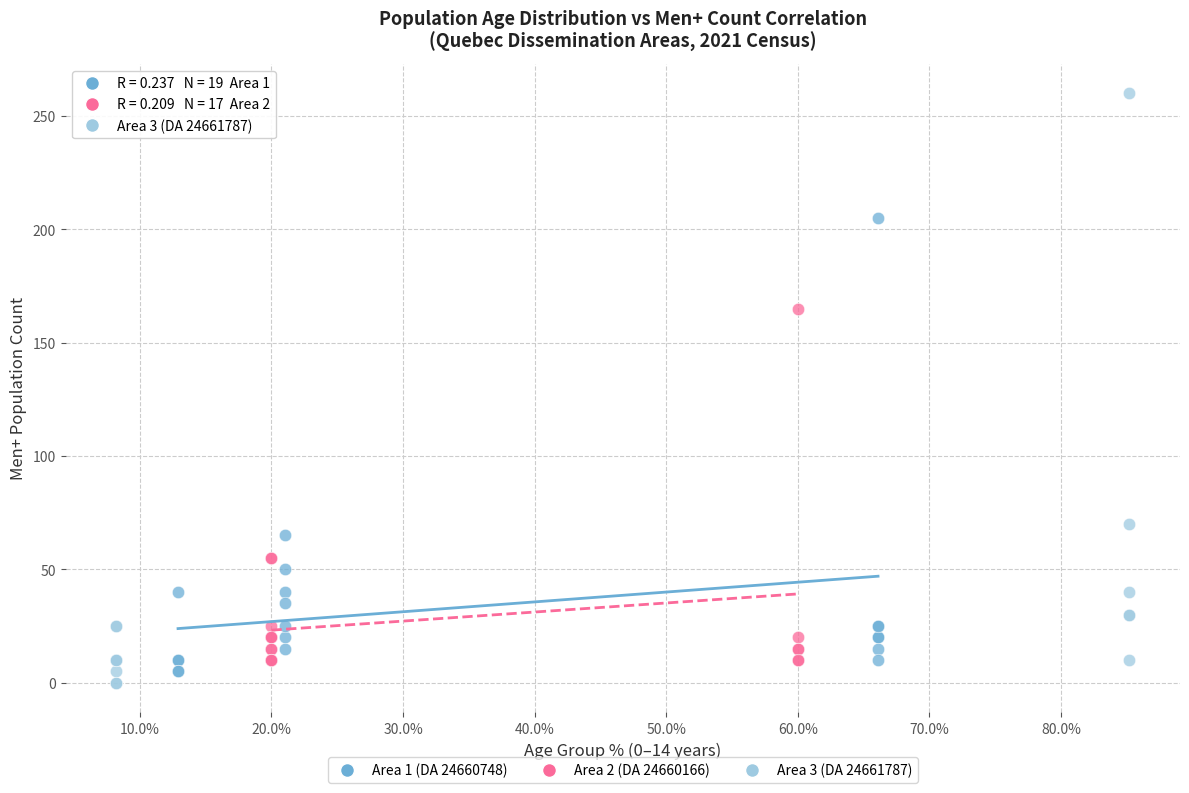

Which series contains the highest Y value?

Area 3 (DA 24661787)